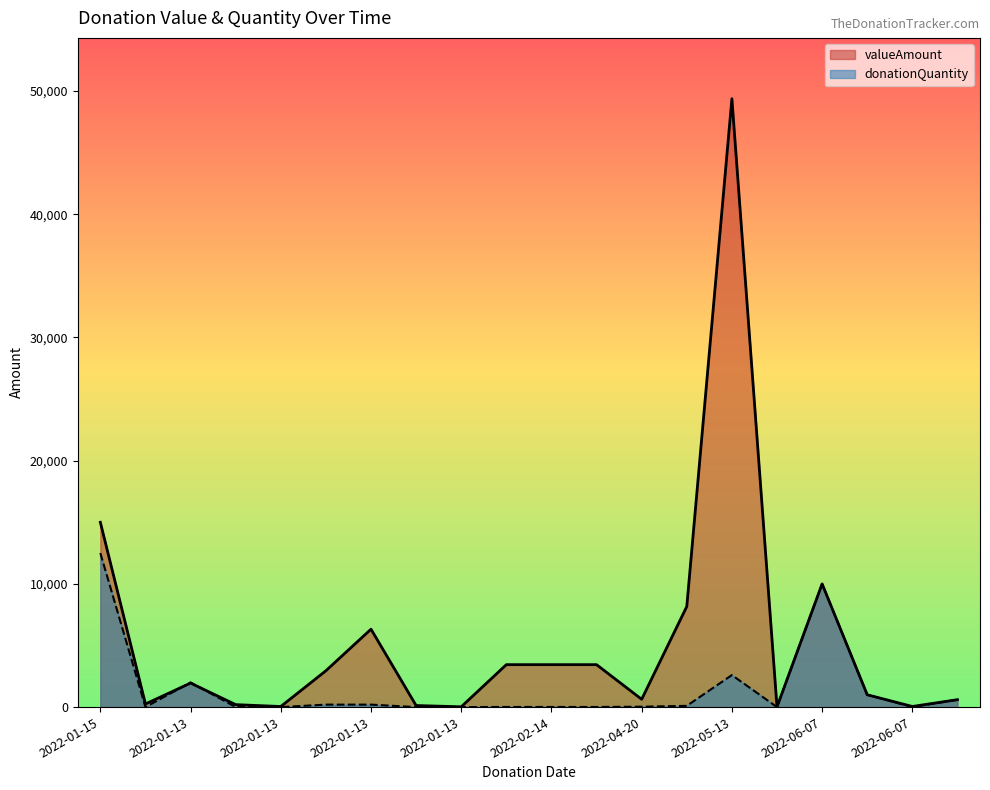

How many intersections are there between valueAmount and donationQuantity?

2